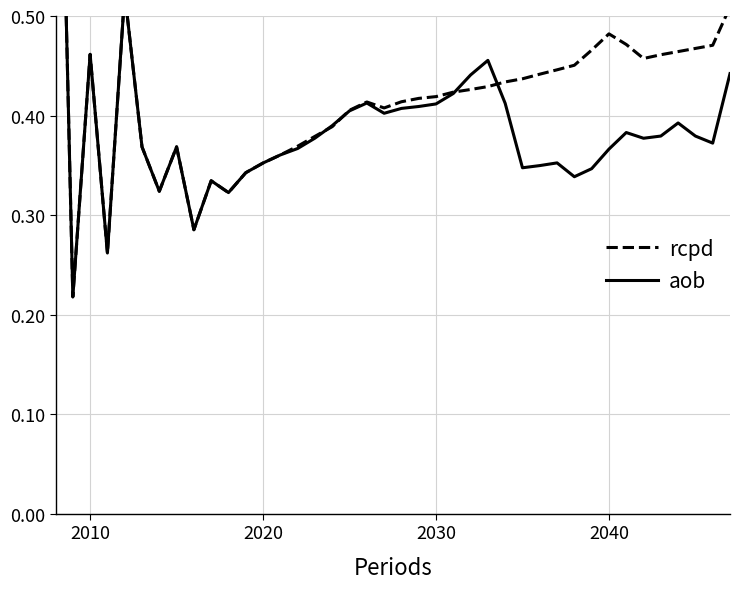

In rcpd, how many points are higher than both neighbors (excluding endpoints)?

6